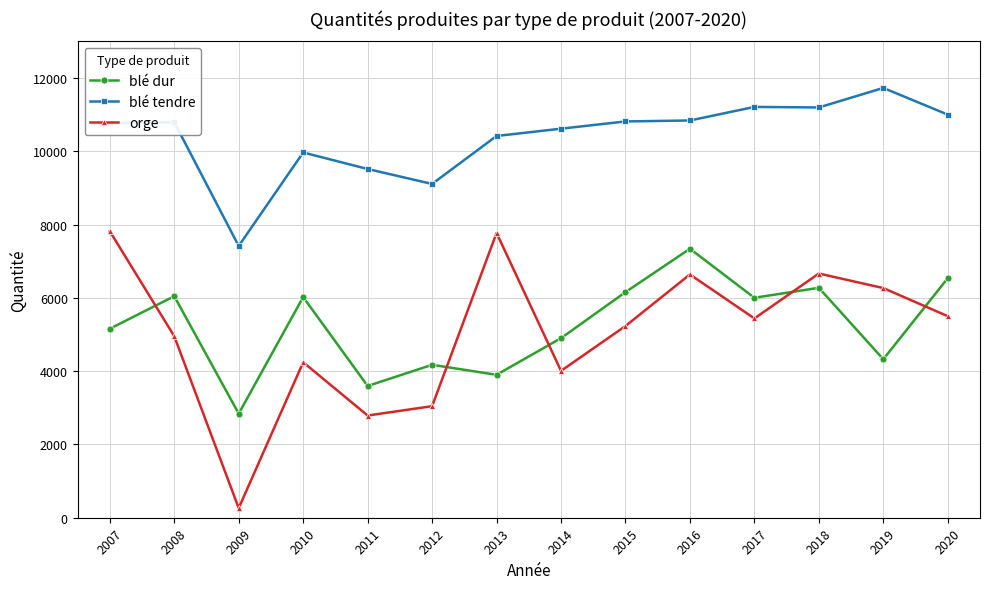

True or false: orge has a value of 3044 at 2012.

True